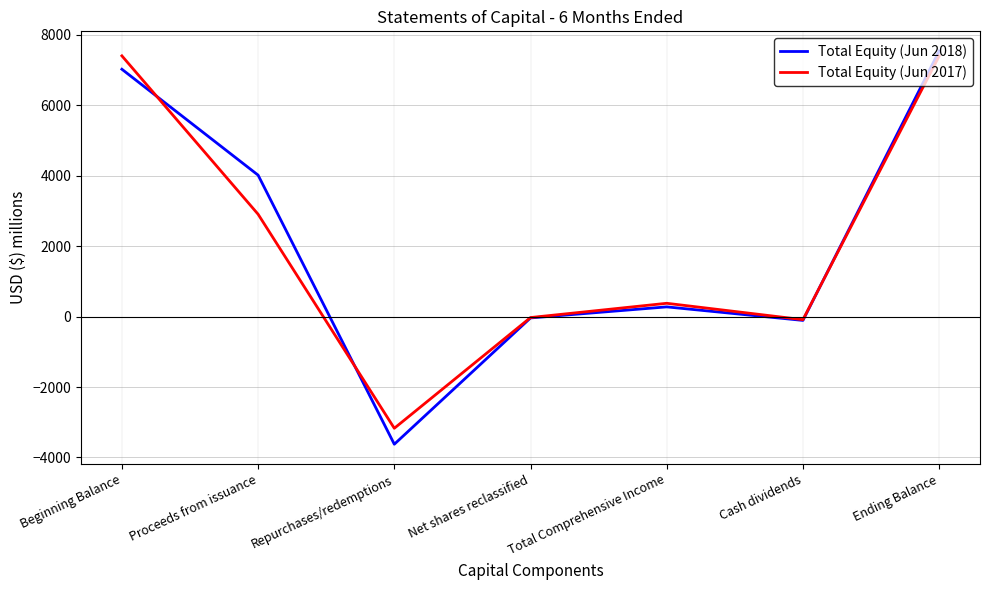

Which series changed the most between Beginning Balance and Repurchases/redemptions?

Total Equity (Jun 2018)